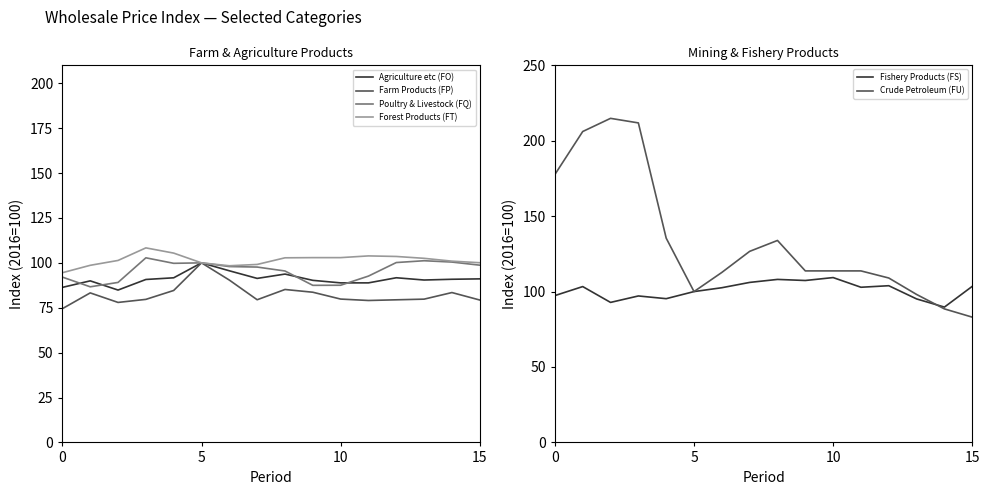

At how many categories does at least one series exceed 173?

4